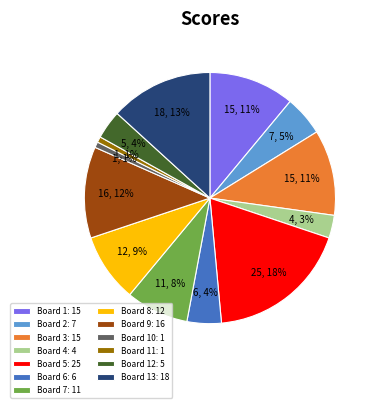

Does any single category account for the majority?

No